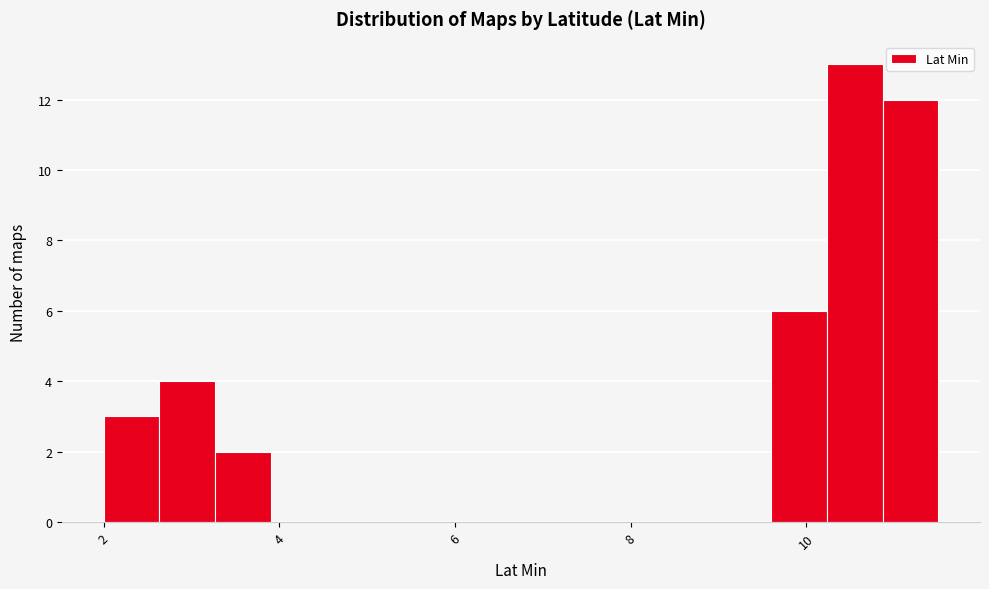

Around what value on the x-axis is the tallest bar? Give the approximate position of its centre, as read against the axis.

10.6